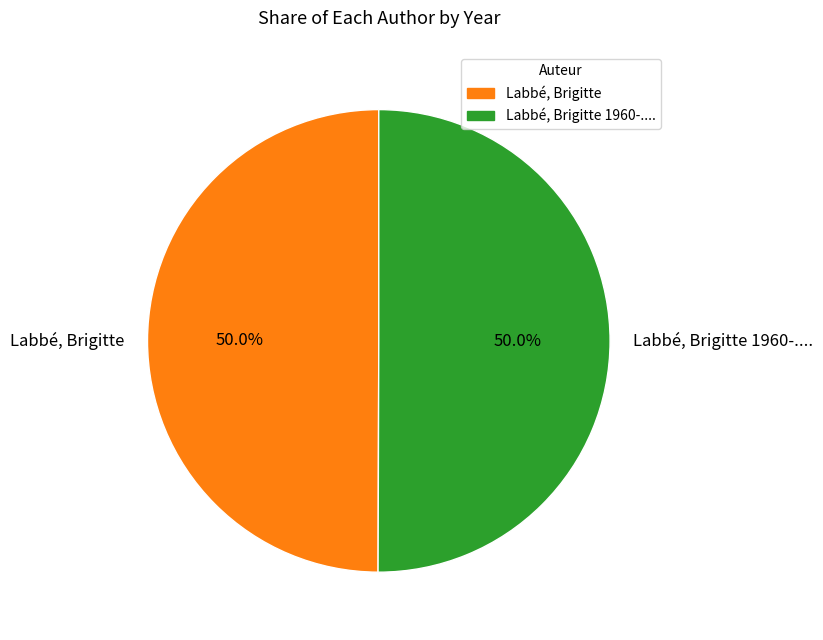

Approximately how many times larger is the value at Labbé, Brigitte 1960-.... compared to Labbé, Brigitte?

1.0